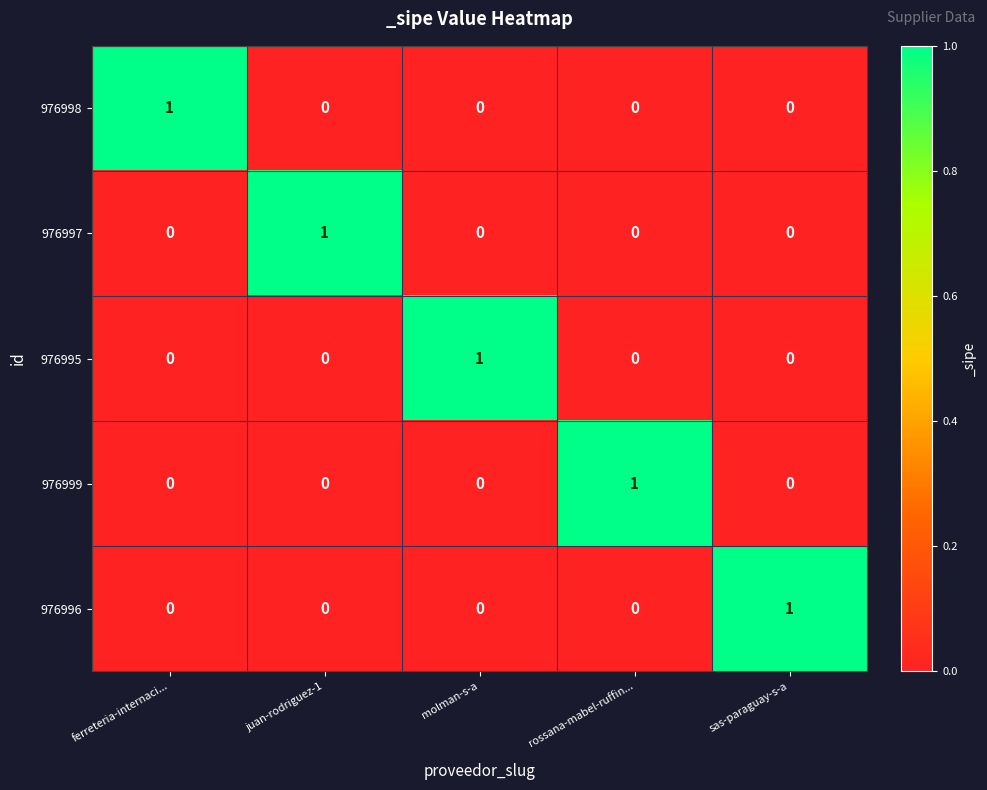

Reading left to right, extract all data points from this chart.

976998: 1	0	0	0	0
976997: 0	1	0	0	0
976995: 0	0	1	0	0
976999: 0	0	0	1	0
976996: 0	0	0	0	1